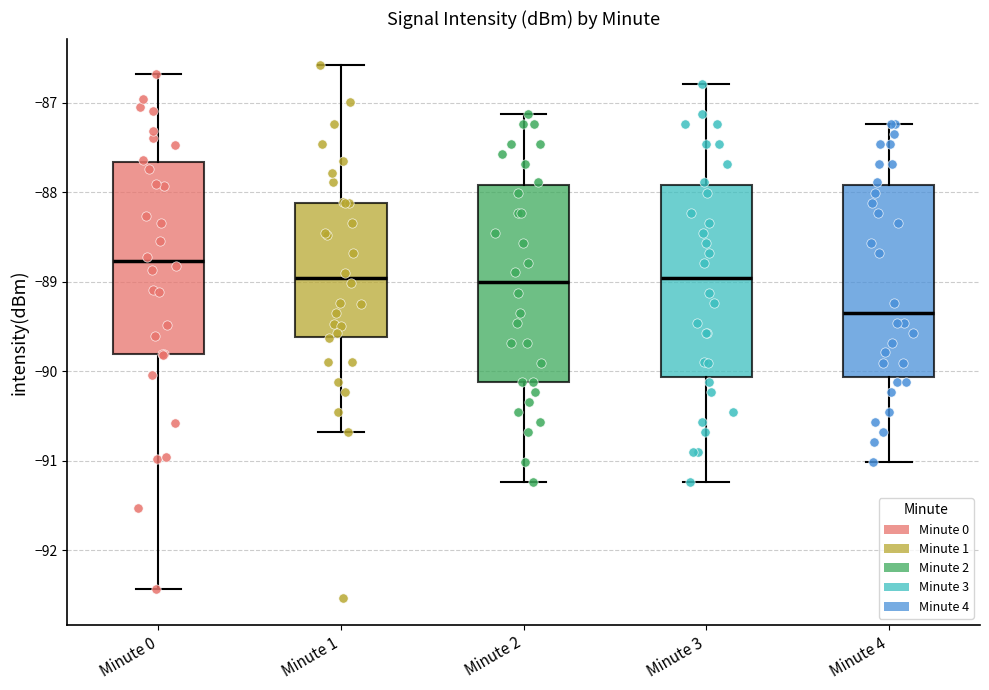

Where is the upper edge of the box for Minute 1 on the y-axis? The values are not printed on the chart, so give them approximately, as read against the axis.

-88.1